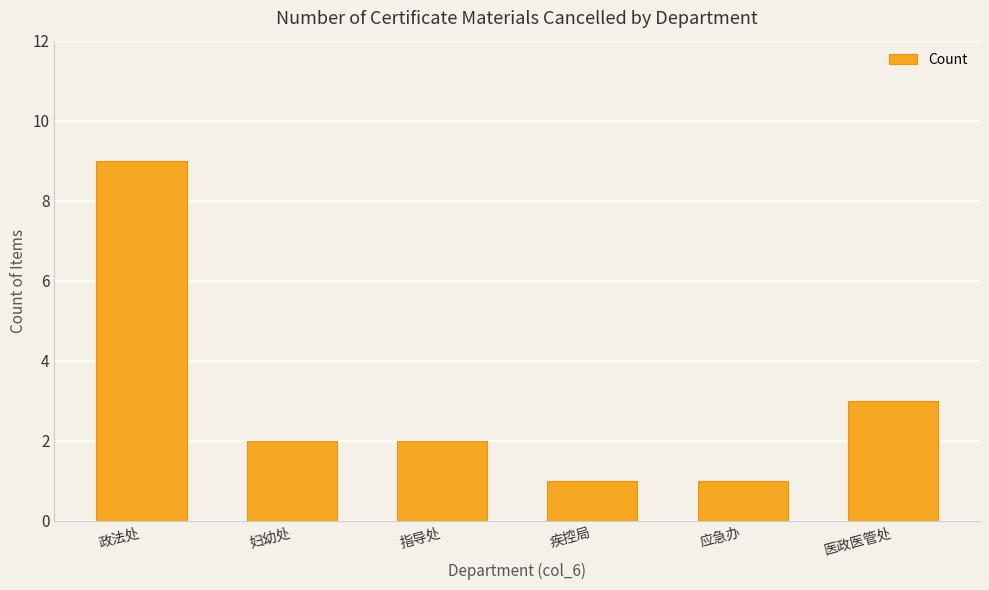

Reading right to left, list all the values displayed in this chart.

医政医管处=3	应急办=1	疾控局=1	指导处=2	妇幼处=2	政法处=9